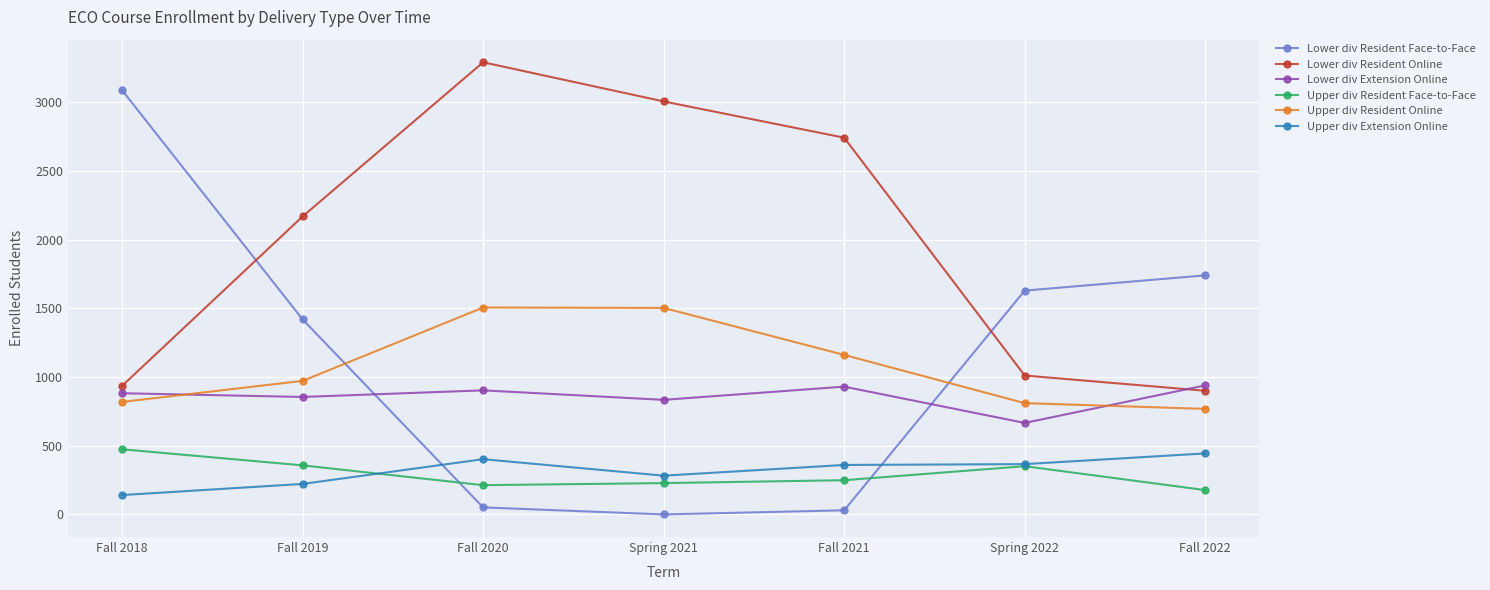

Between which two adjacent categories do Upper div Resident Face-to-Face and Lower div Resident Face-to-Face first intersect?

Fall 2019 and Fall 2020